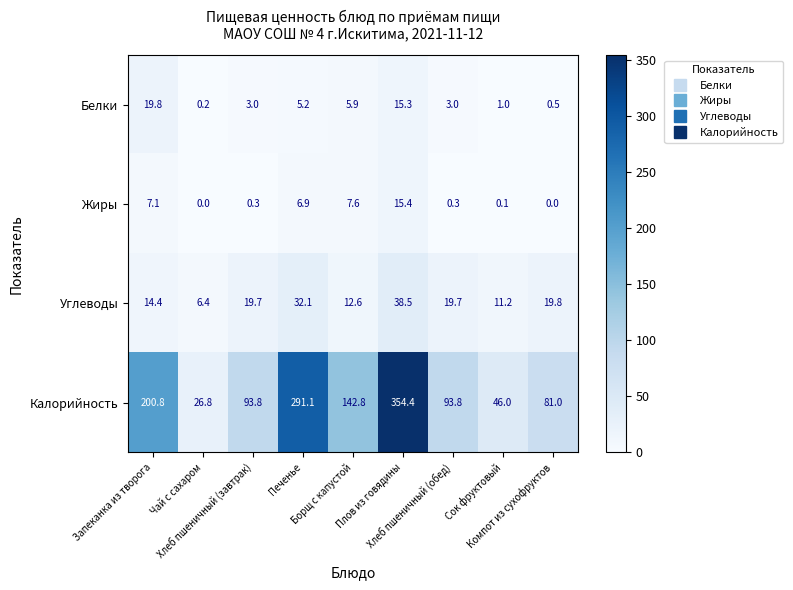

Rank the series by their maximum value, from highest to lowest.

Калорийность, Углеводы, Белки, Жиры